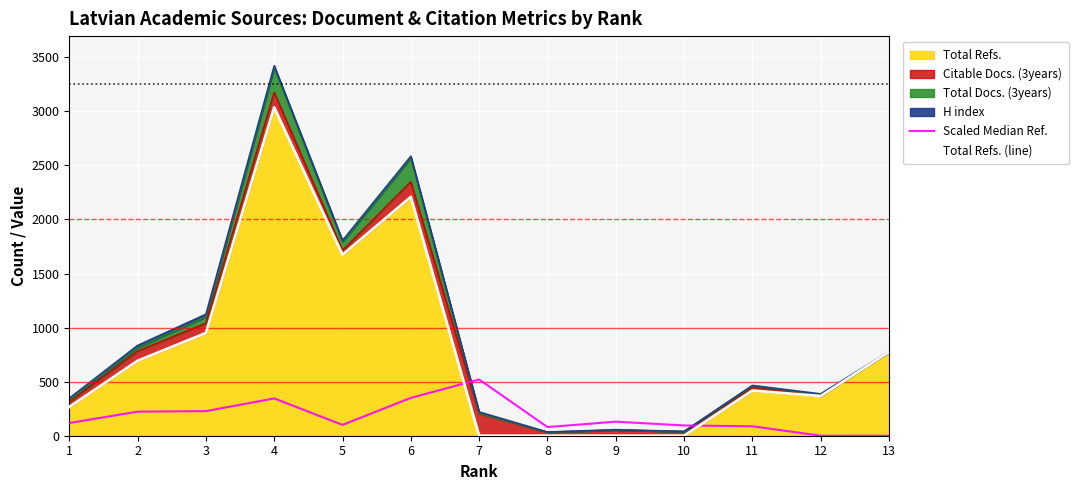

What is the spread (max minus min) of values at 8?

80.0